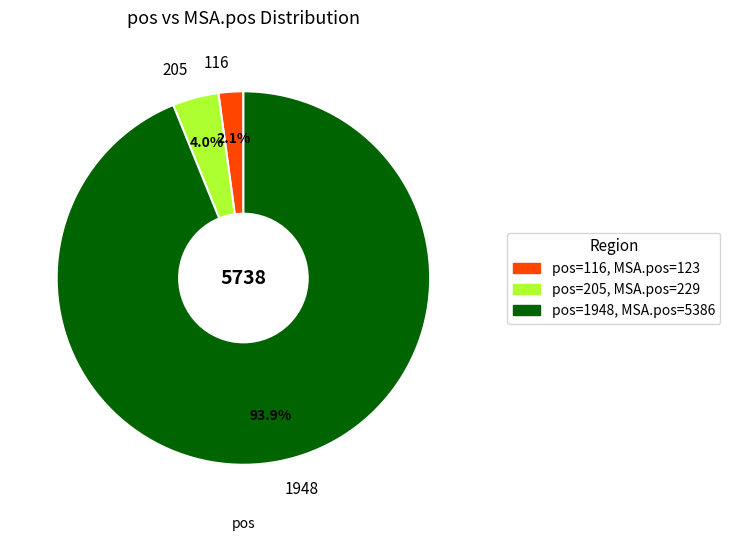

Rank the categories by value from highest to lowest.

1948, 205, 116